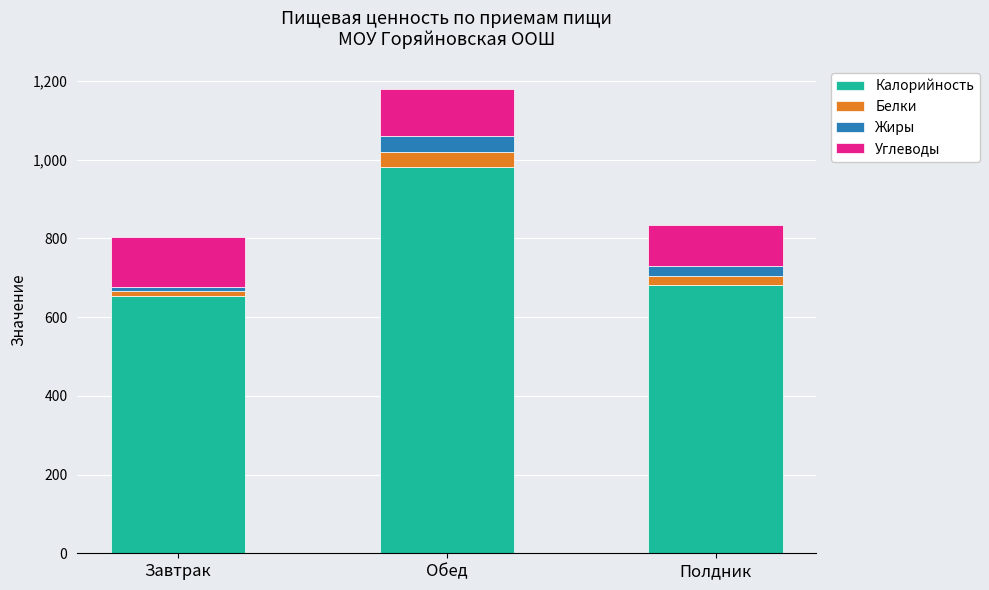

What is the average value of the Калорийность series?

772.6